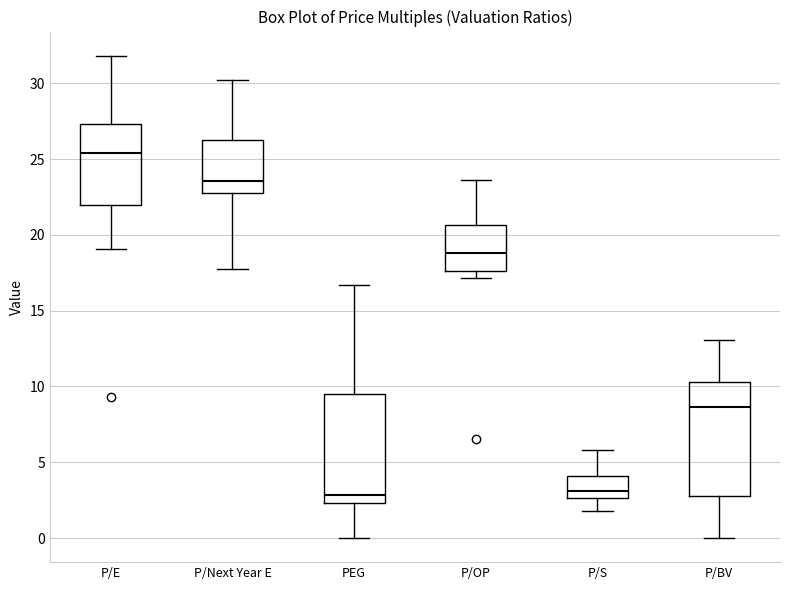

Where does the upper whisker of the box for P/OP end on the y-axis? The values are not printed on the chart, so give them approximately, as read against the axis.

23.5